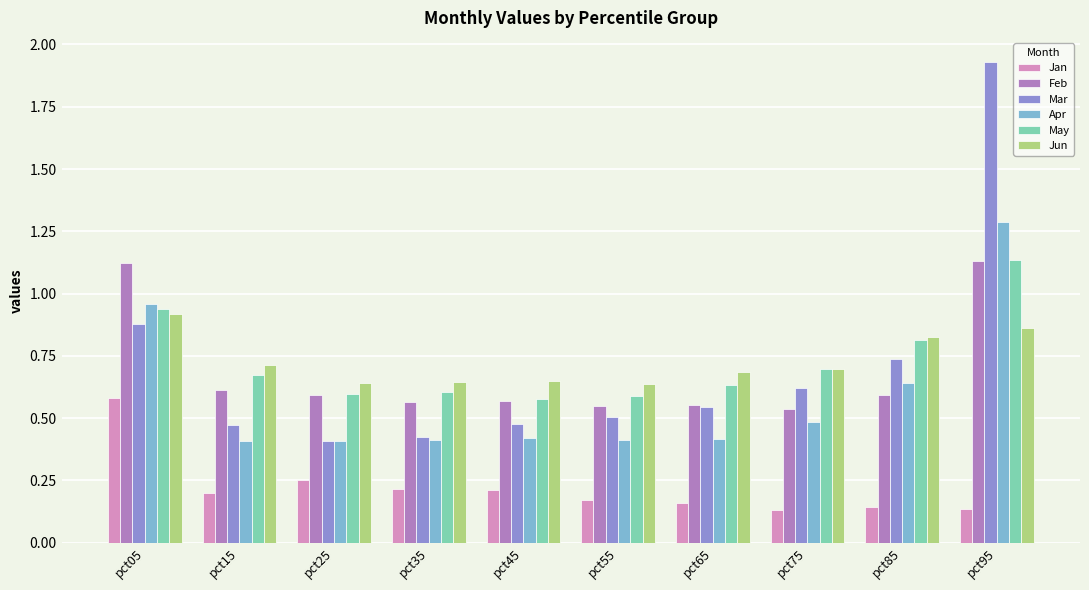

How many groups of bars are there?

10